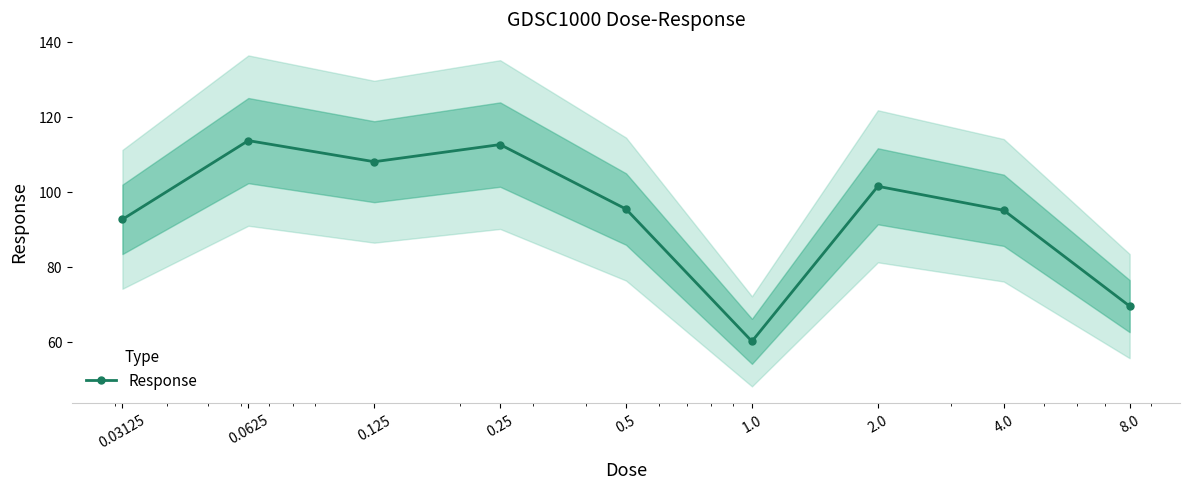

What is the sum of the values at 0.25 and 0.125?

220.6